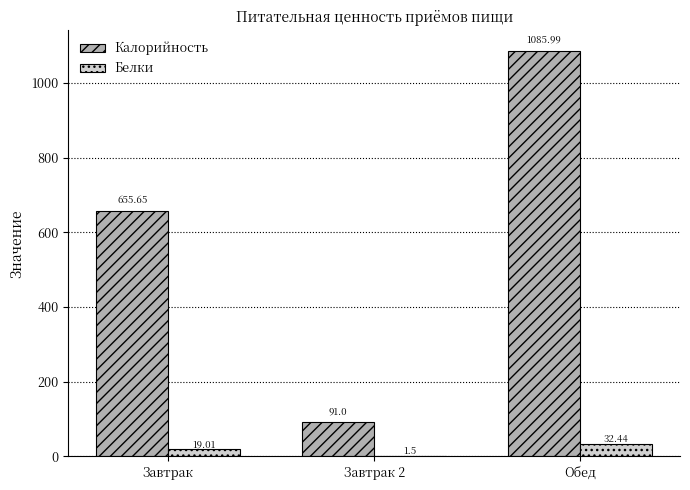

At which category is the sum across all series the highest?

Обед